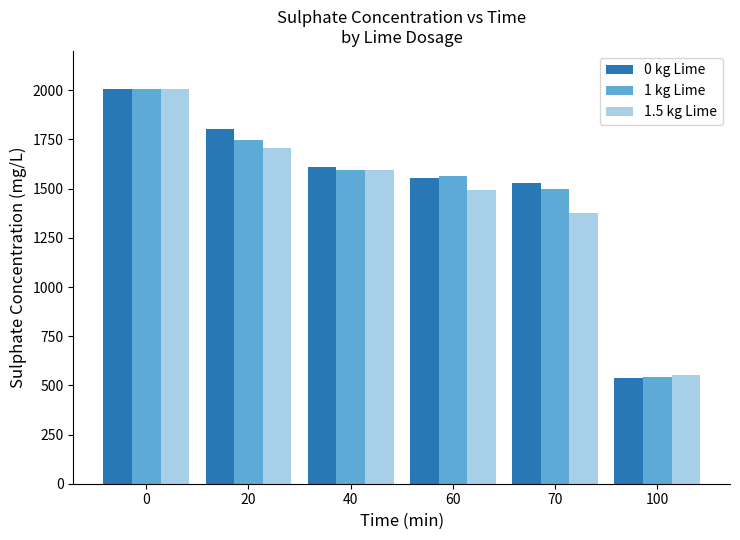

How many data points in 1.5 kg Lime are above 1593?

3